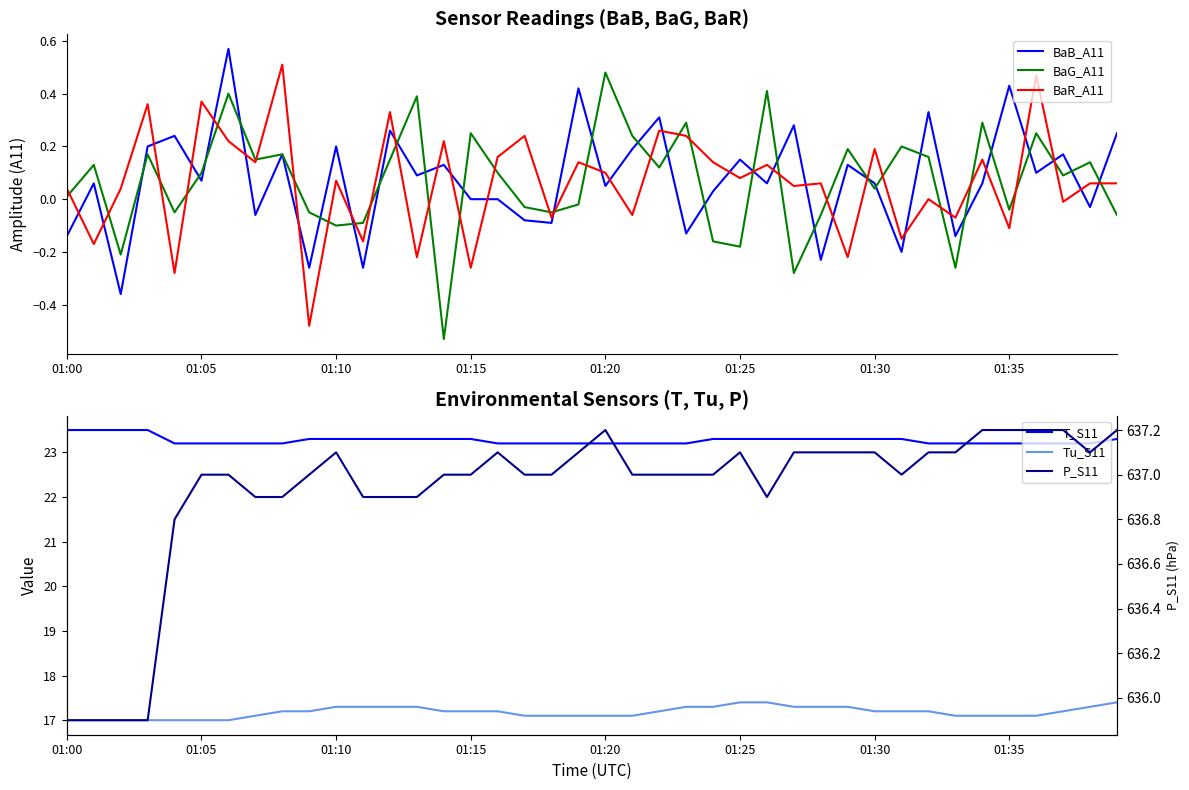

What value does the T_S11 series have at 33?

23.2